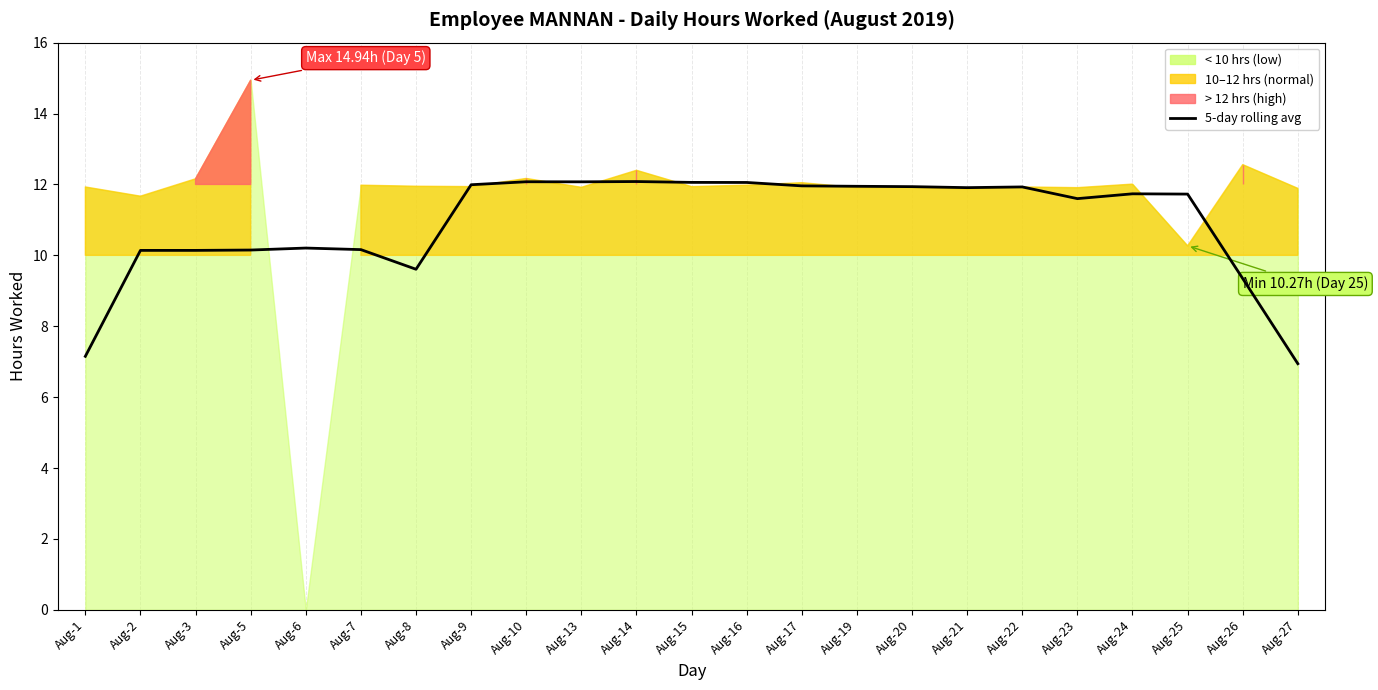

Reading left to right, list all the values displayed in this chart.

7.2	10.1	10.1	10.2	10.2	10.2	9.6	12.0	12.1	12.1	12.1	12.1	12.1	12.0	11.9	11.9	11.9	11.9	11.6	11.7	11.7	9.3	6.9